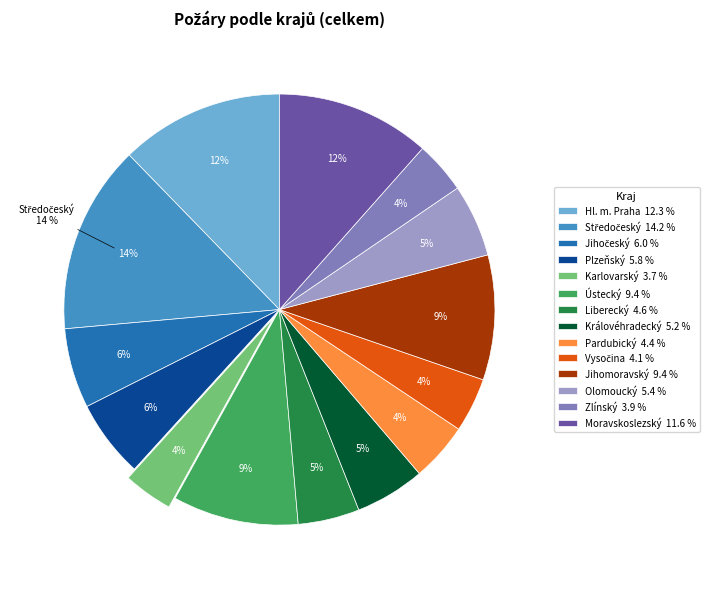

Count the number of slices in the pie.

14